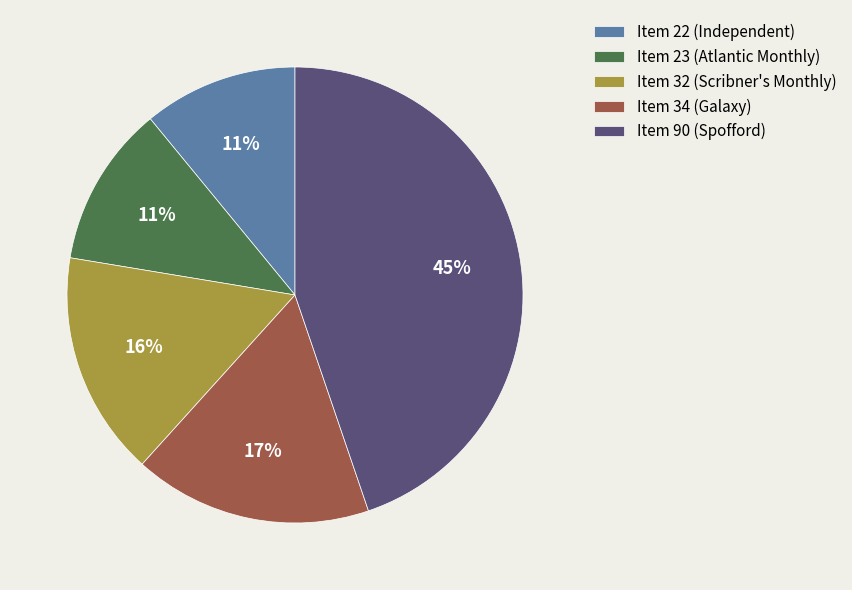

Count the number of slices in the pie.

5